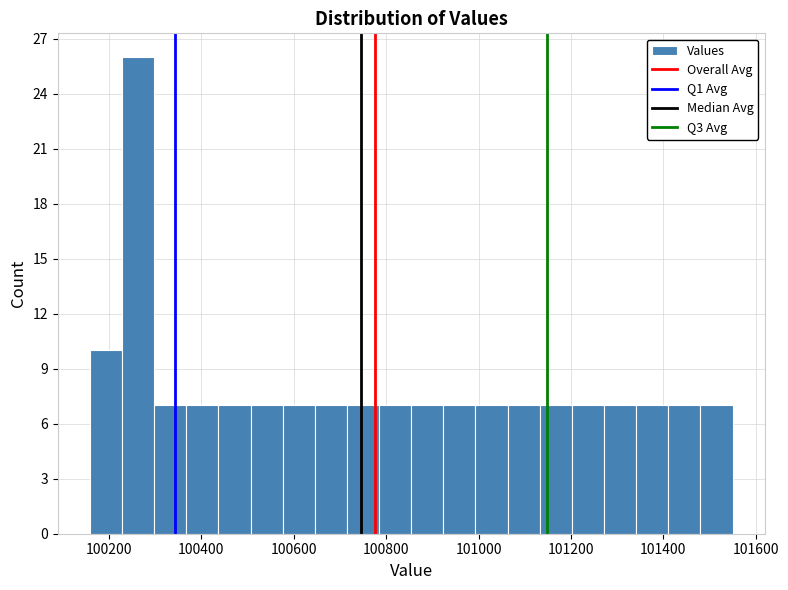

Around what value on the x-axis is the tallest bar? Give the approximate position of its centre, as read against the axis.

100260